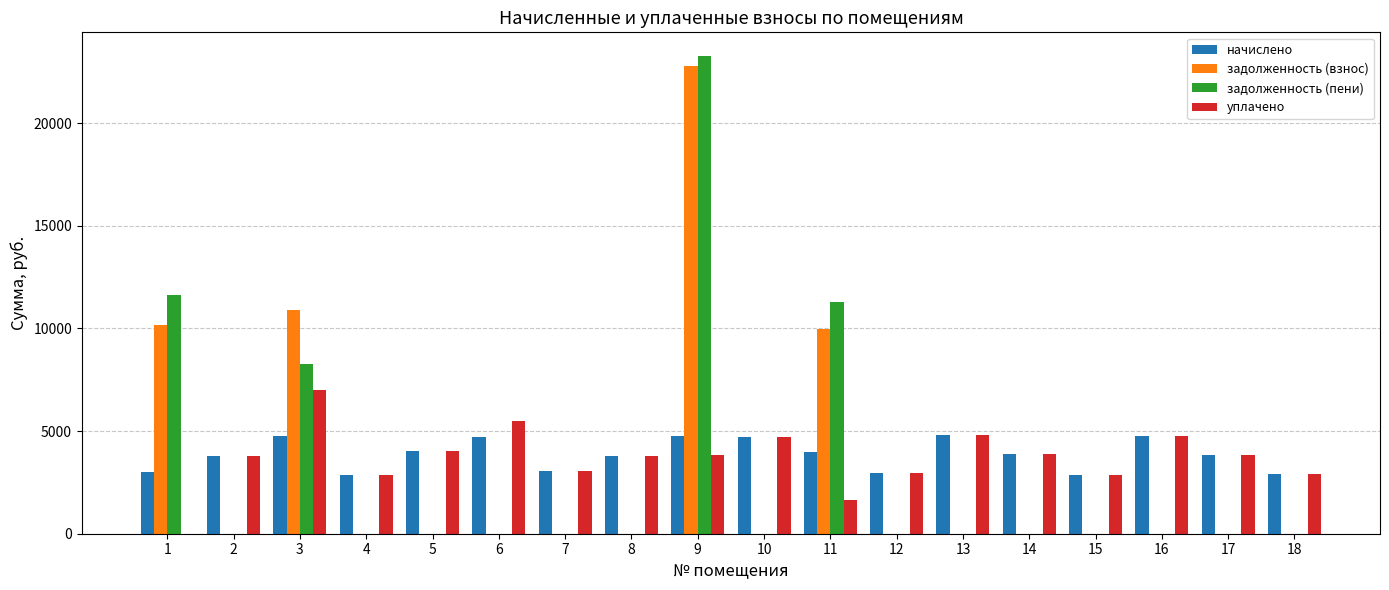

What is the highest value of the задолженность (пени) series?

23265.1